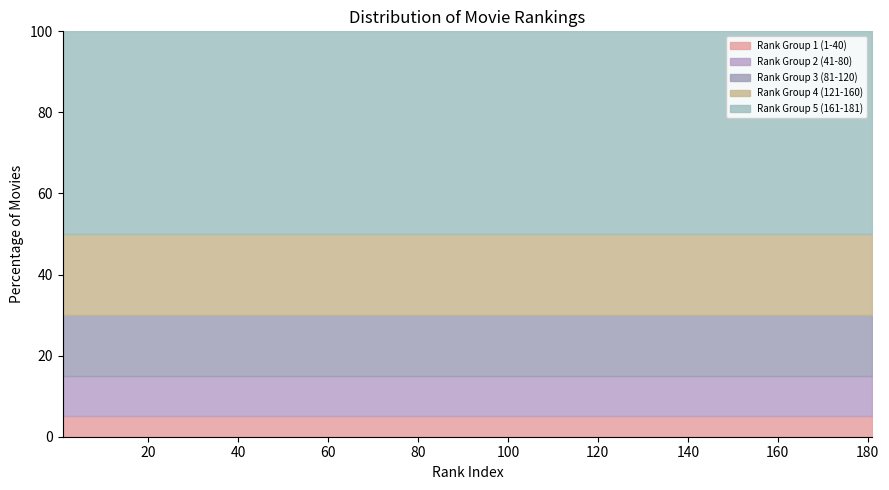

At 11, list the series in order from largest to smallest.

Rank Group 5 (161-181), Rank Group 4 (121-160), Rank Group 3 (81-120), Rank Group 2 (41-80), Rank Group 1 (1-40)